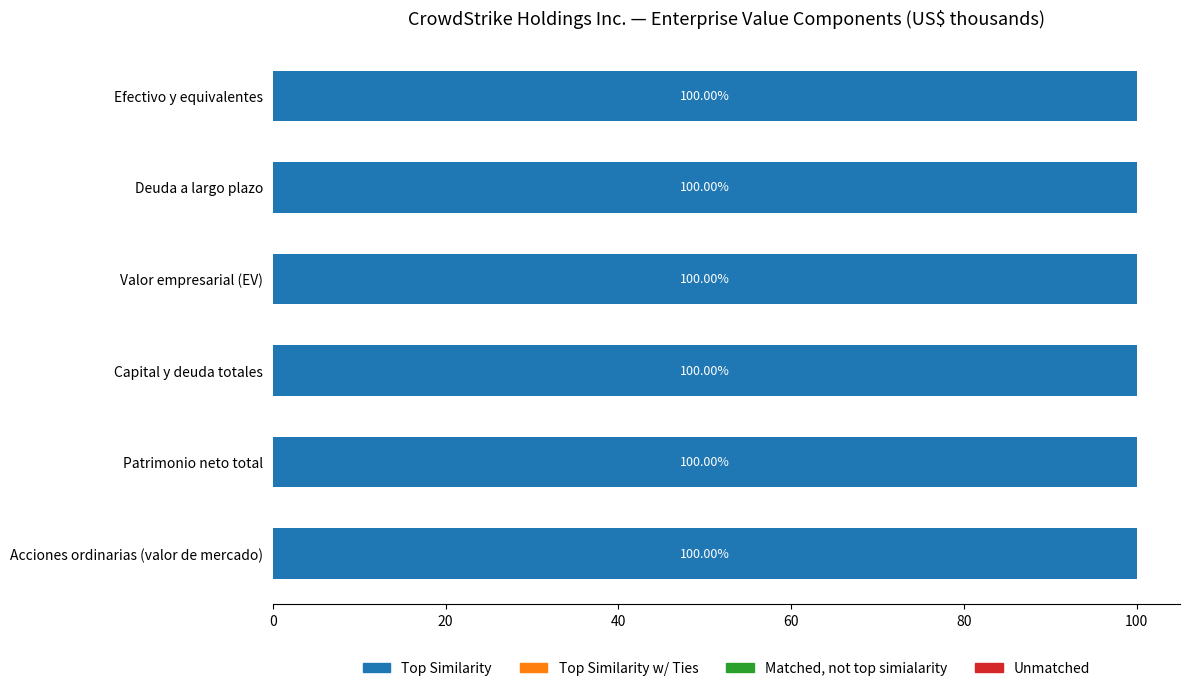

What is the label of the 2nd bar from the right?

Deuda a largo plazo